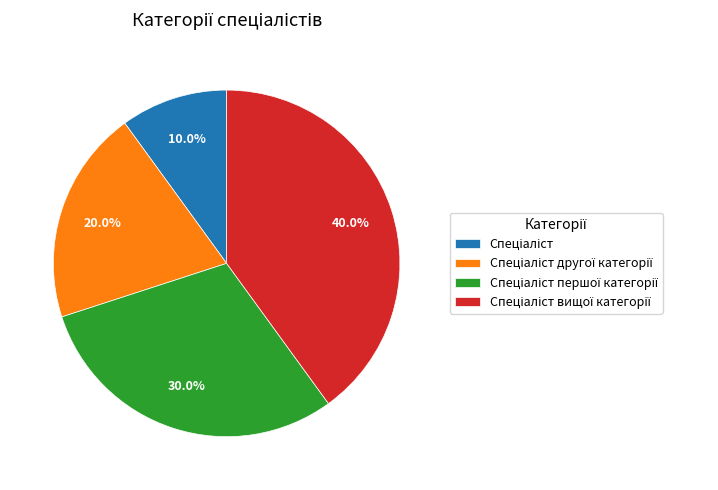

Is there any slice that represents more than half of the pie?

No